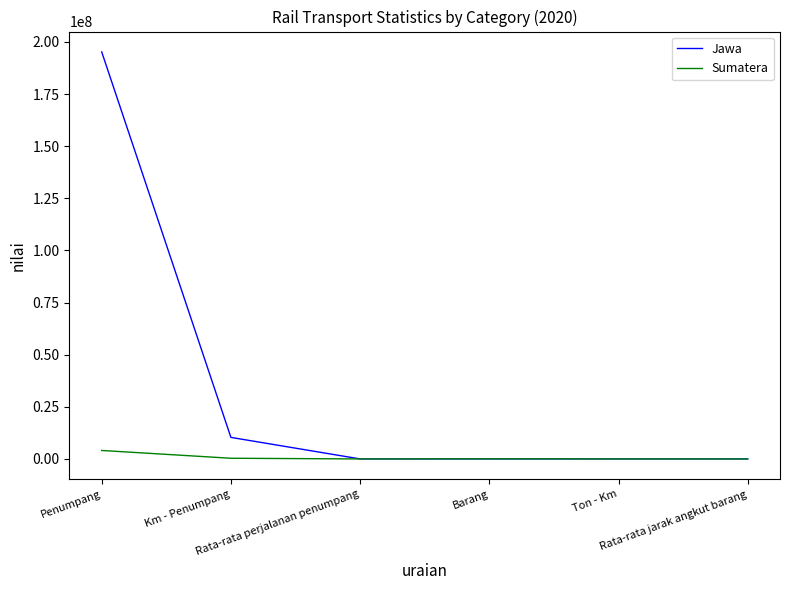

What is the difference between the second highest and minimum values in the Sumatera series?

325229